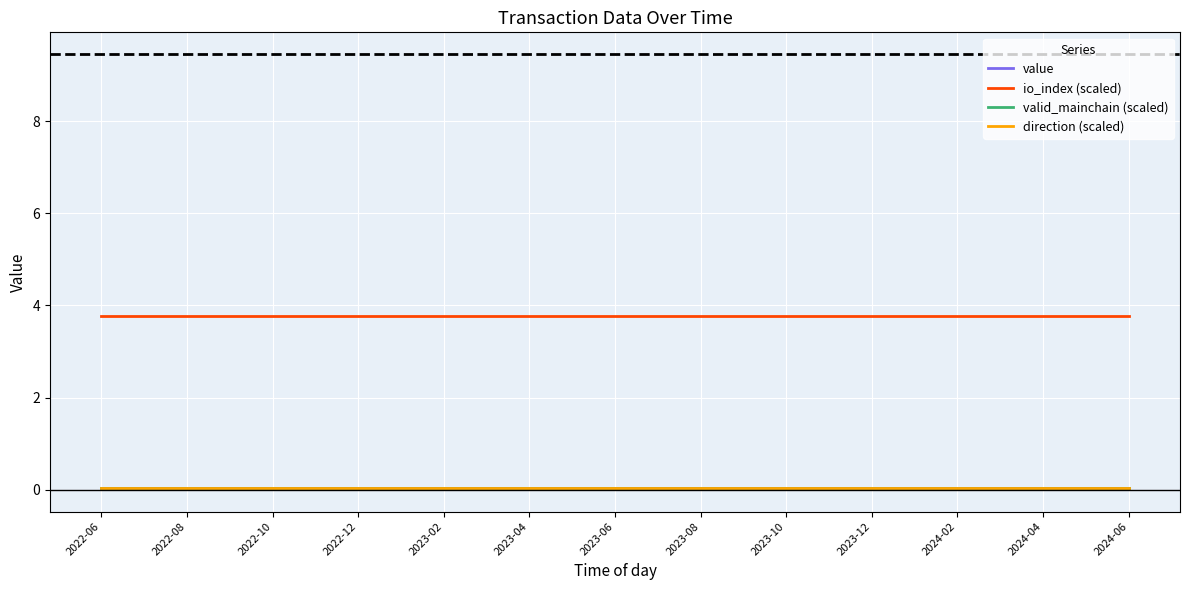

Does the chart have visible grid lines?

Yes